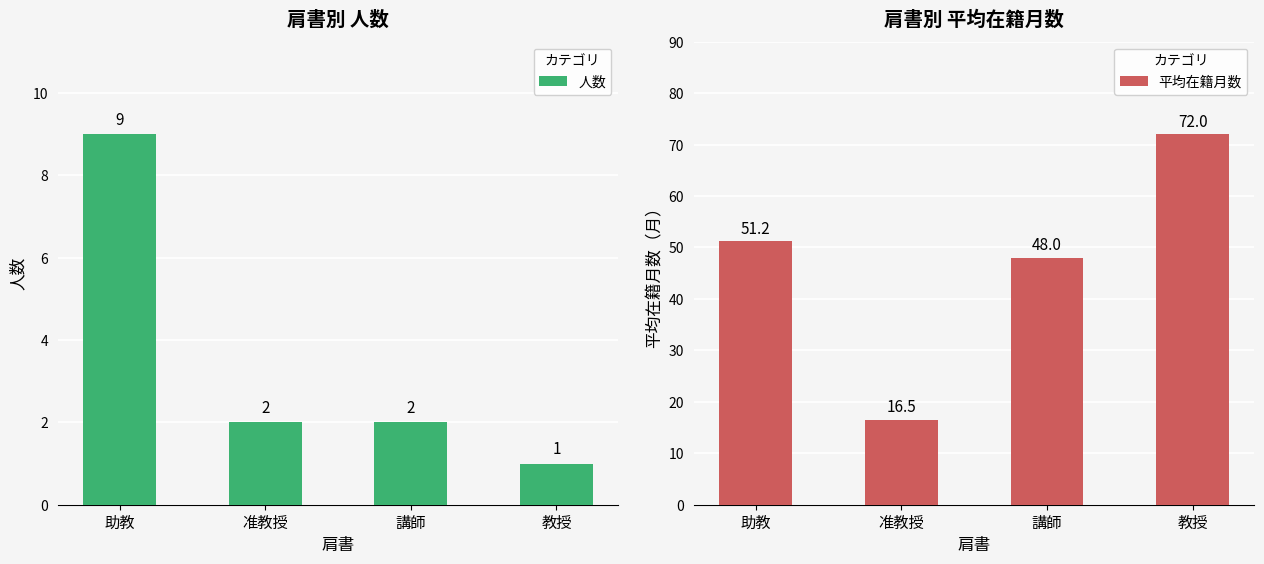

What is the spread (max minus min) of values at 助教?

42.2